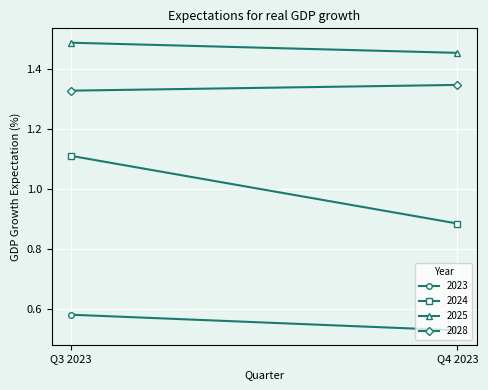

What is the maximum value for 2024?

1.1